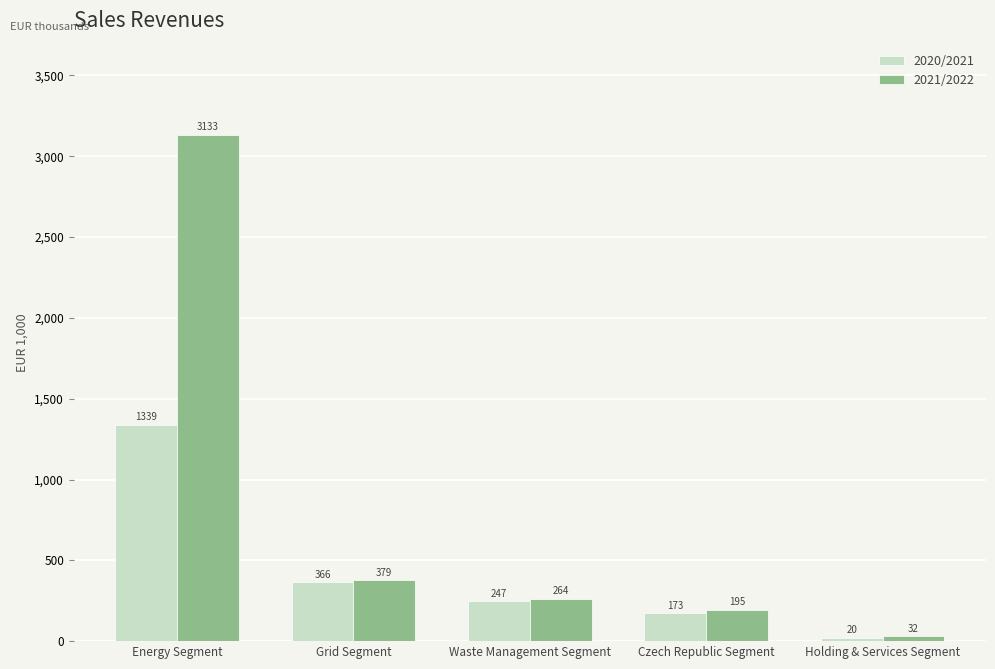

What is the highest value of the 2021/2022 series?

3132858.1